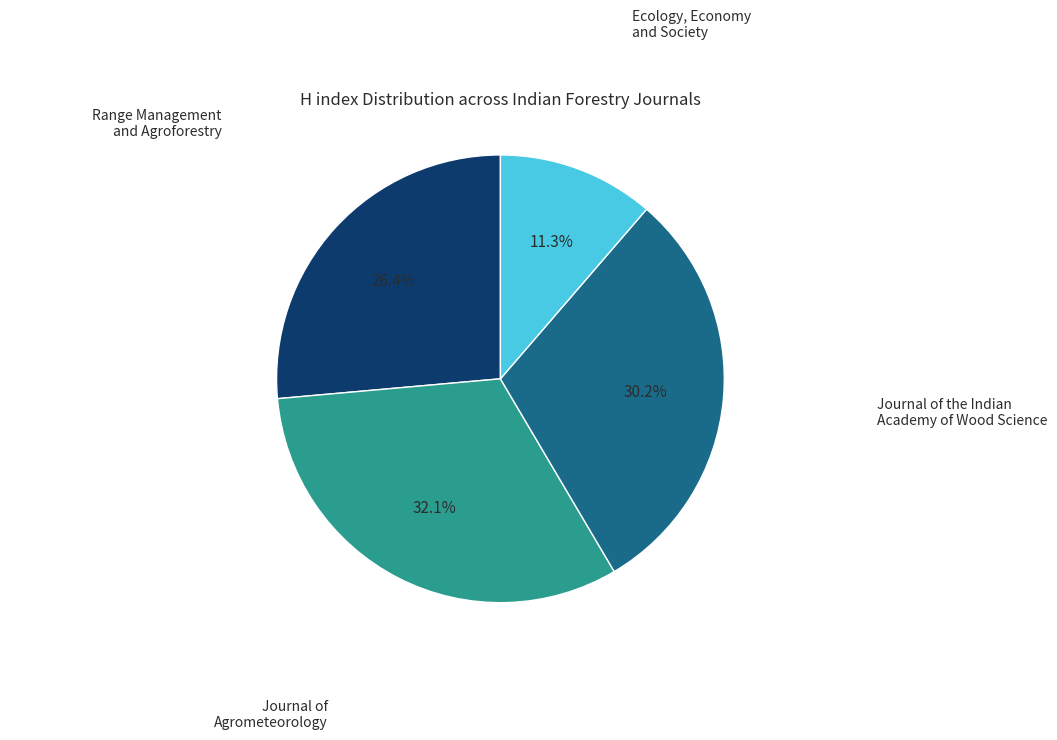

What percentage do Ecology, Economy and Society and Journal of the Indian Academy of Wood Science together represent?

41.5%